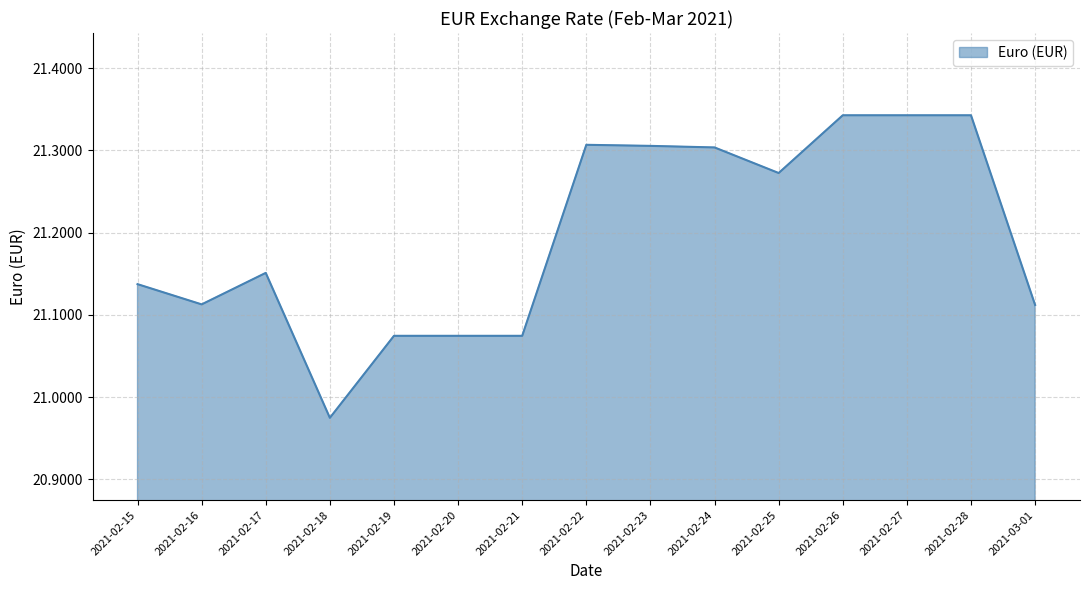

Between 2021-02-16 and 2021-02-27, which is larger?

2021-02-27